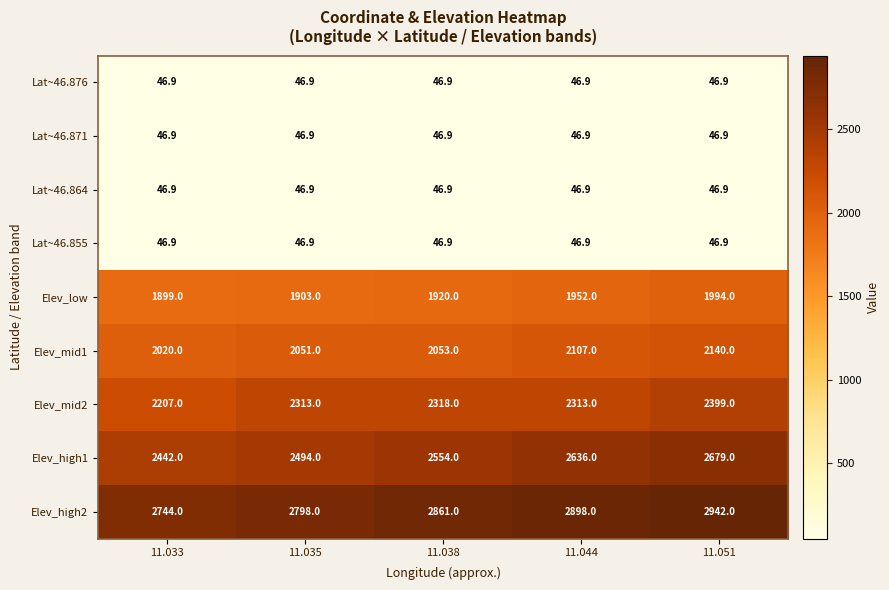

The Lat~46.876 series shows 46.9 at 11.051. True or false?

True